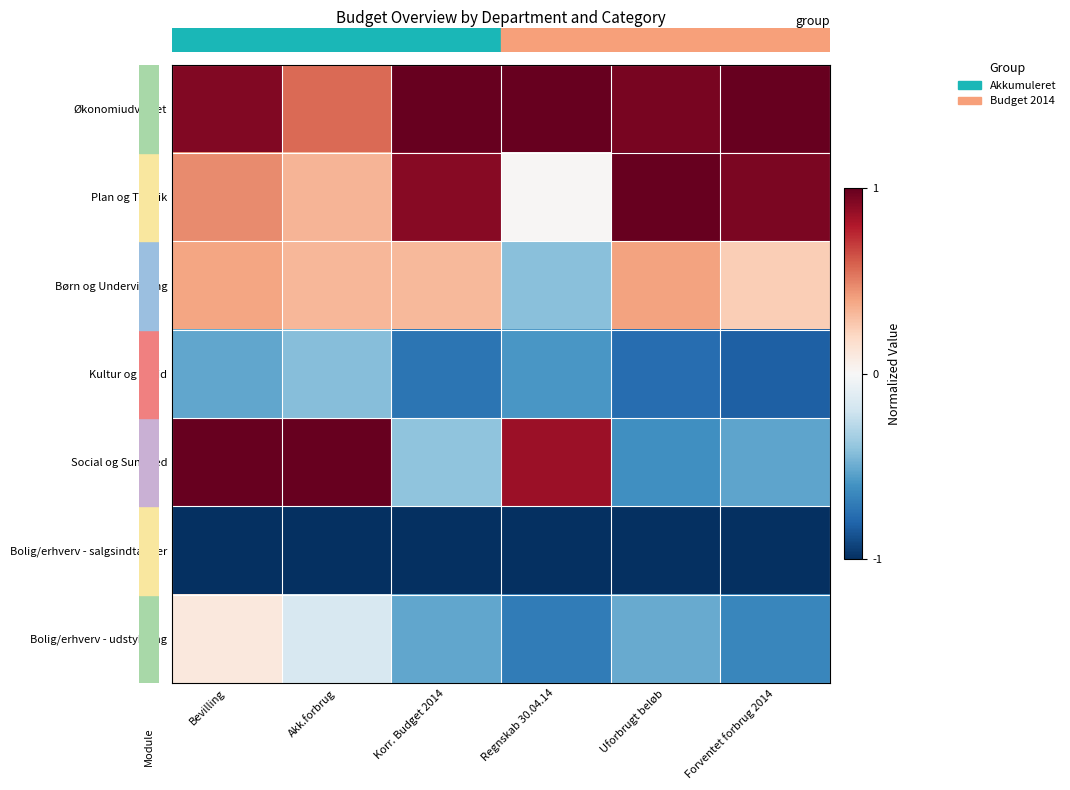

Which label corresponds to the largest value in the chart?

Korr. Budget 2014